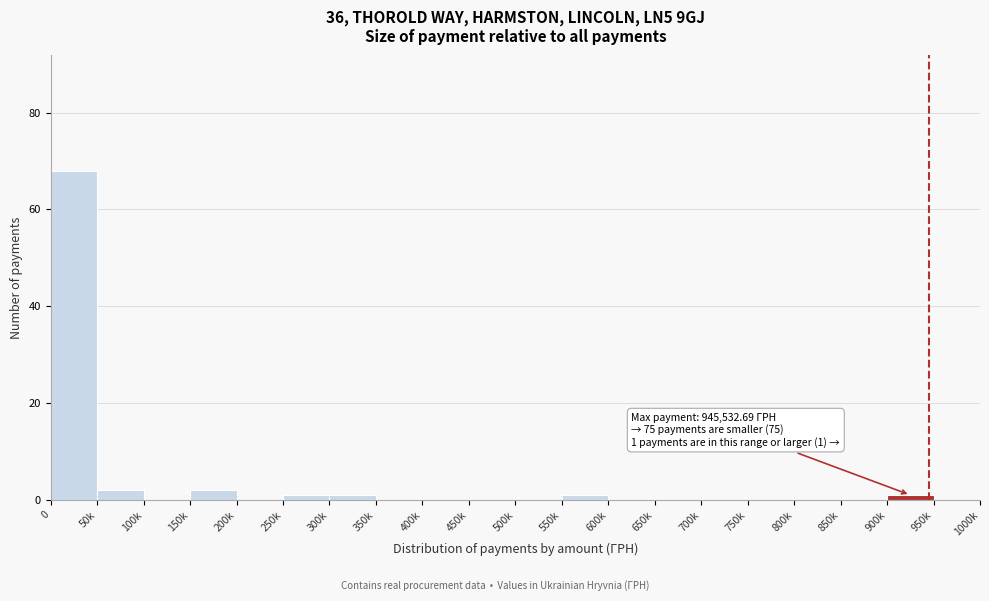

Reading left to right, transcribe all the data shown in this chart.

0=68	50k=2	100k=0	150k=2	200k=0	250k=1	300k=1	350k=0	400k=0	450k=0	500k=0	550k=1	600k=0	650k=0	700k=0	750k=0	800k=0	850k=0	900k=1	950k=0